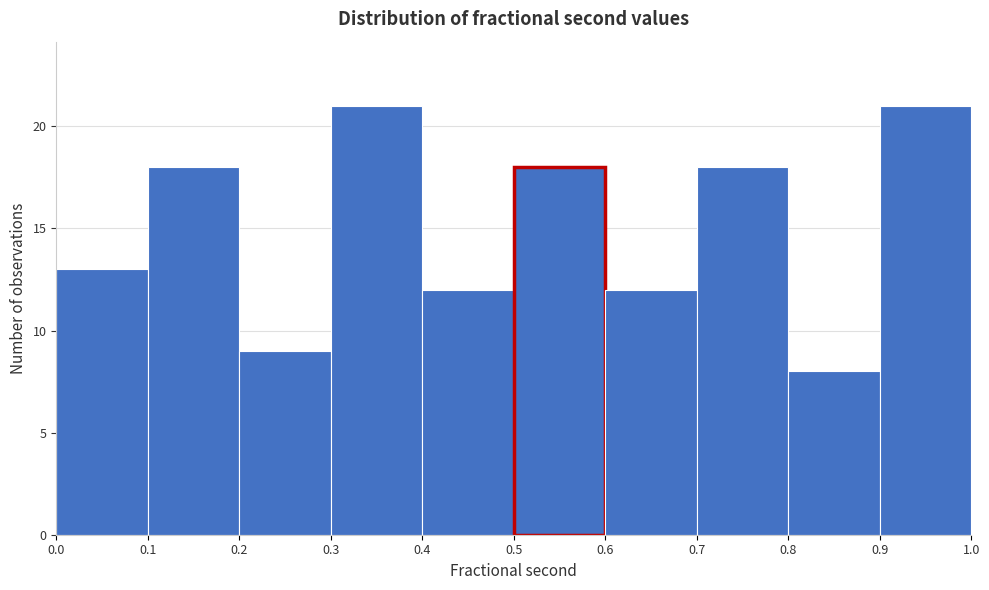

Reading left to right, transcribe this chart: for each bar, give the range it covers on the x-axis and its height. The values are not printed on the chart, so give them approximately, as read against the axis.

0.0 to 0.1: 13
0.1 to 0.2: 18
0.2 to 0.3: 9
0.3 to 0.4: 21
0.4 to 0.5: 12
0.5 to 0.6: 18
0.6 to 0.7: 12
0.7 to 0.8: 18
0.8 to 0.9: 8
0.9 to 1.0: 21